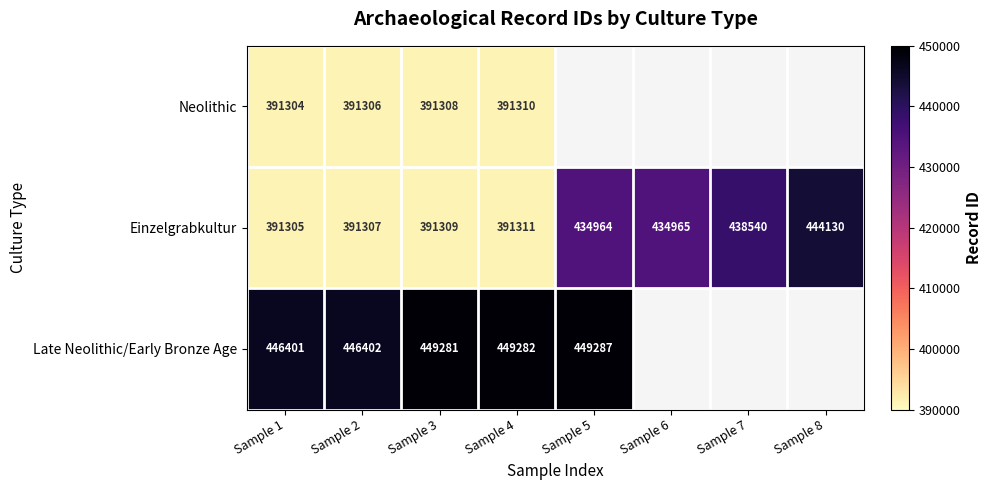

At which category is the sum across all series the highest?

Sample 4